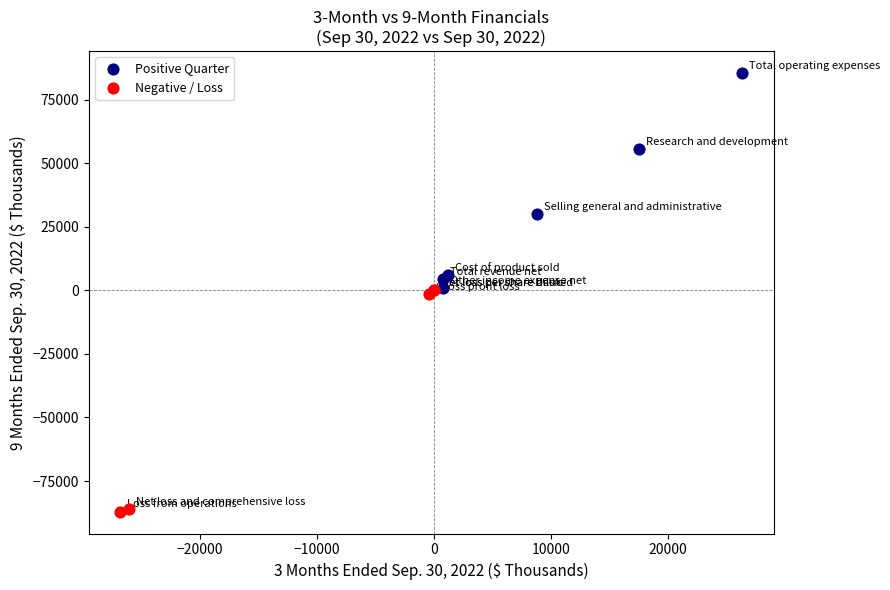

Which series reaches the maximum Y coordinate?

Positive Quarter